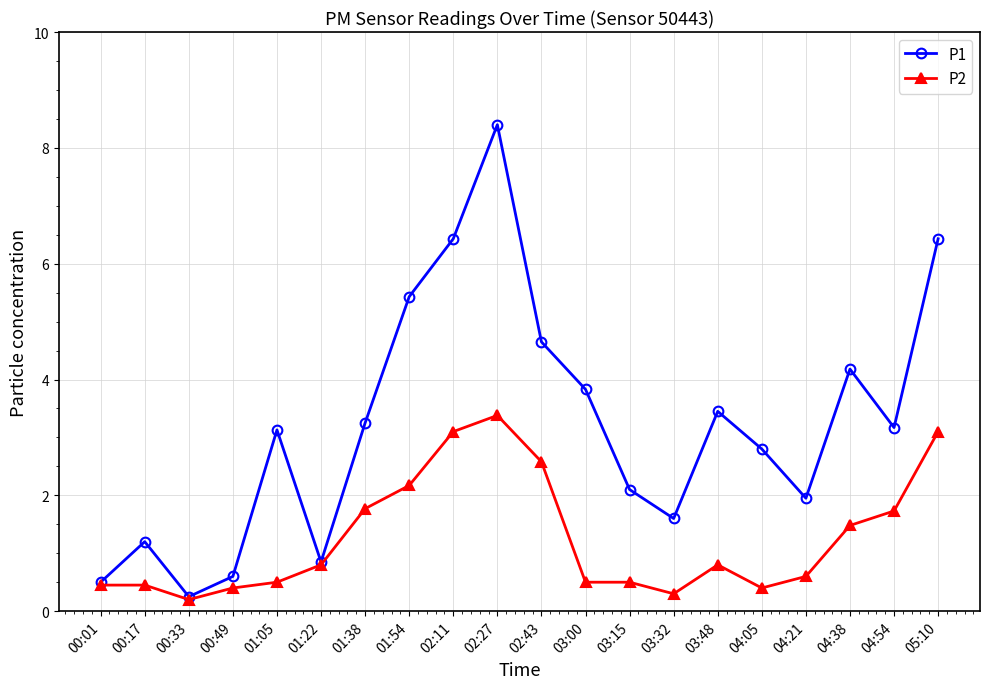

What is the value of the P2 point at the 18th from the left?

1.5